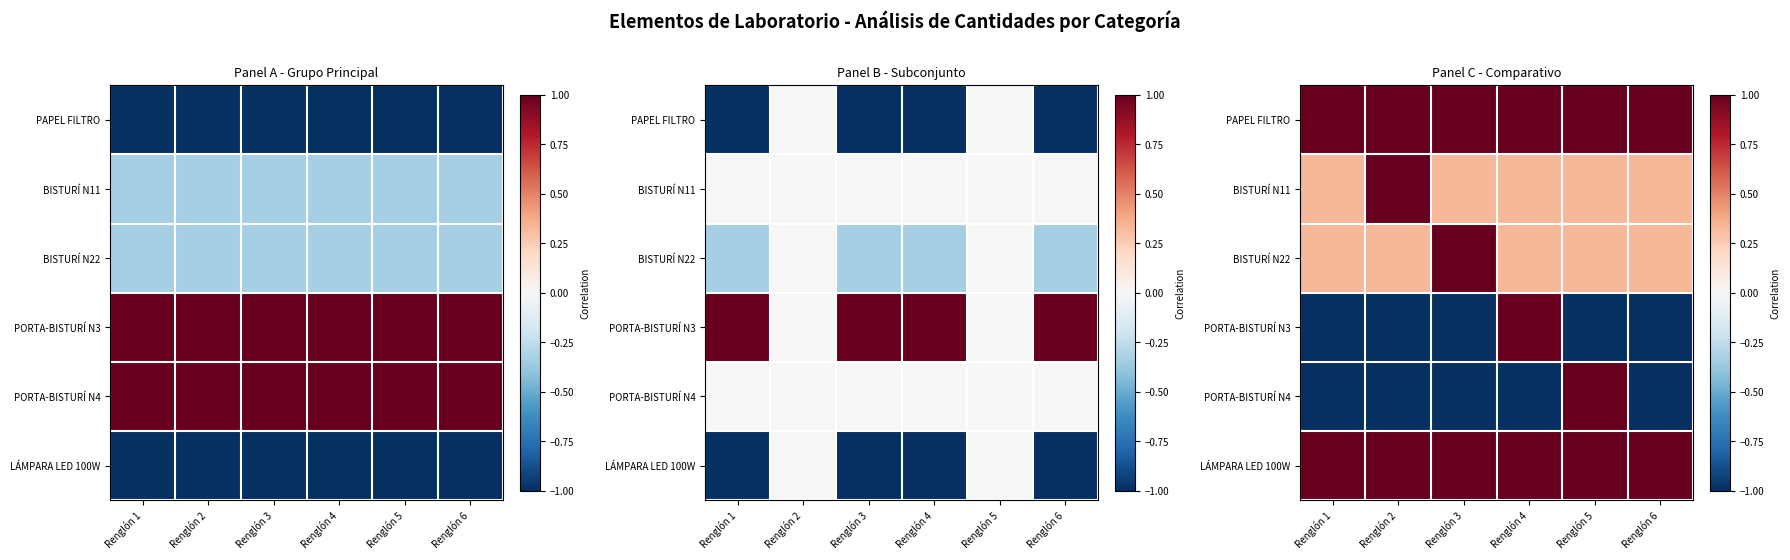

Where is PAPEL FILTRO nearest to the value 1?

Renglón 1